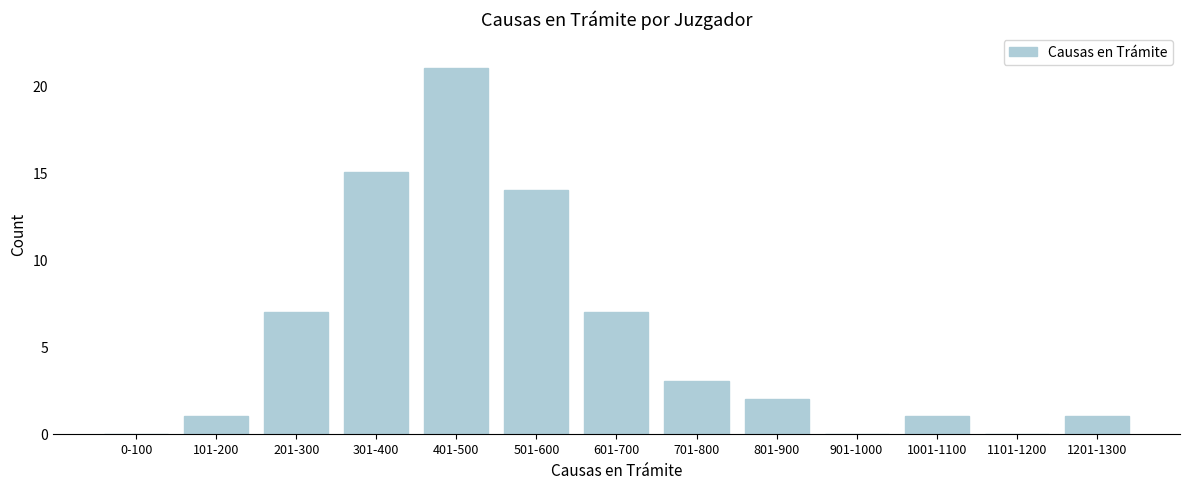

Reading left to right, transcribe all the data shown in this chart.

0-100=0	101-200=1	201-300=7	301-400=15	401-500=21	501-600=14	601-700=7	701-800=3	801-900=2	901-1000=0	1001-1100=1	1101-1200=0	1201-1300=1